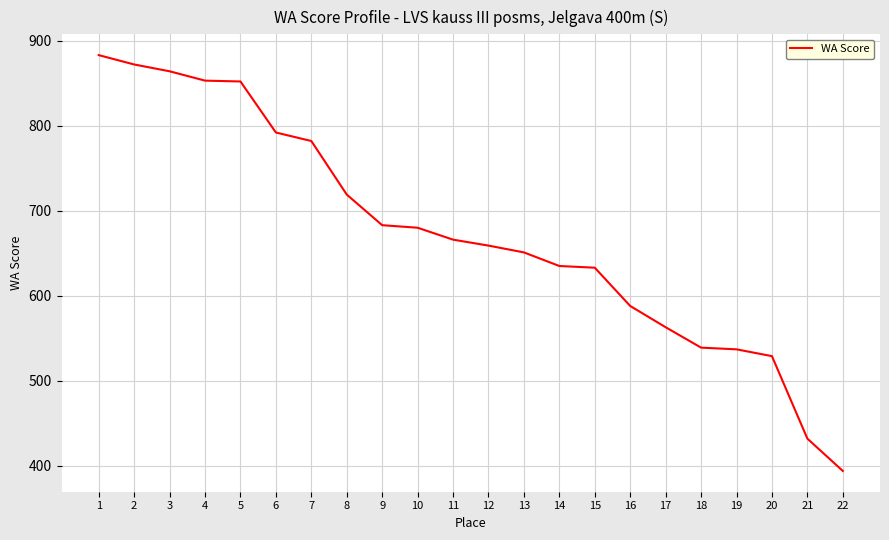

What is the approximate value at 17, to the nearest 5?

565